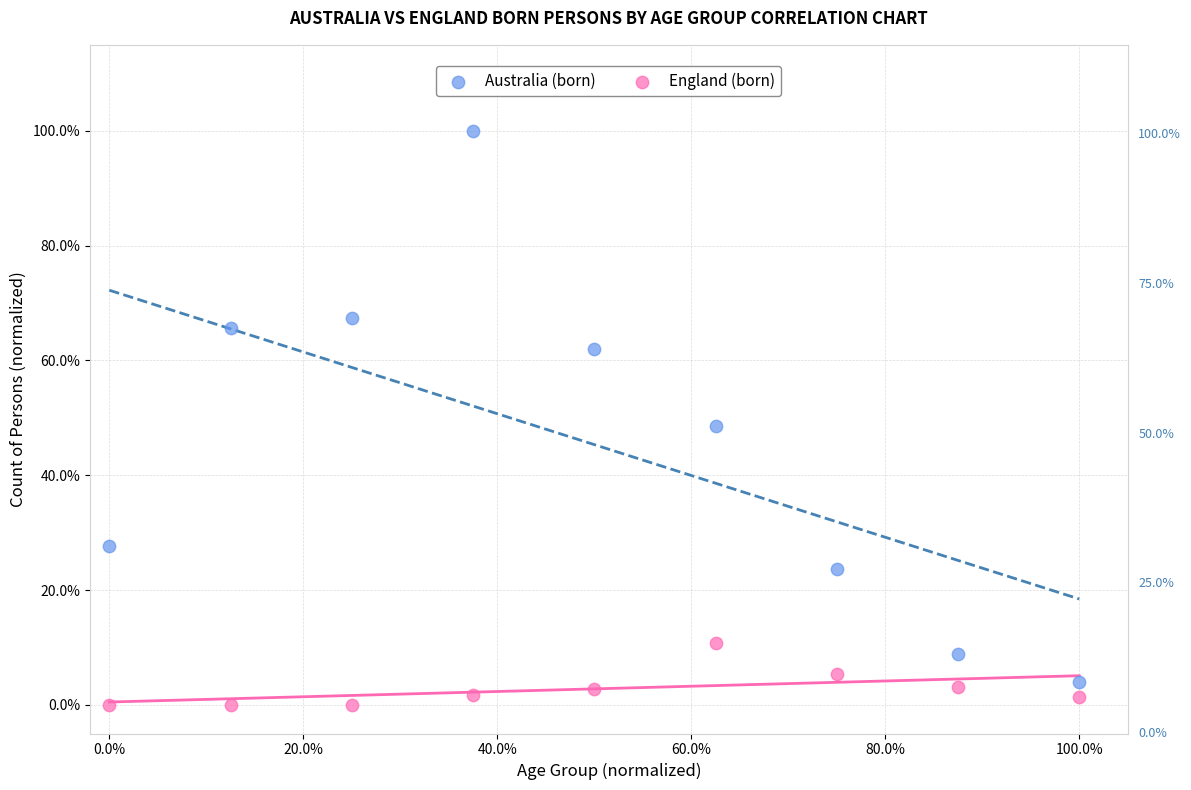

Which series contains the lowest Y value?

England (born)